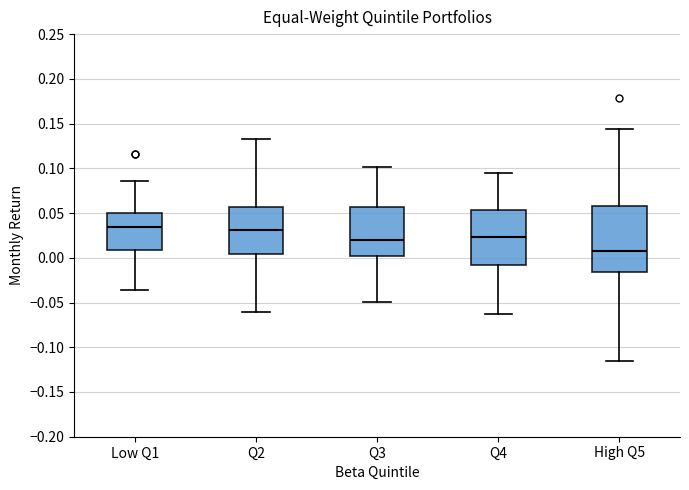

Reading left to right, read every box against the y-axis: the position of its median line, the range the box covers, and the ends of its whiskers. The values are not printed on the chart, so give them approximately, as read against the axis.

Low Q1: median 0.035, box 0.010 to 0.050, whiskers -0.035 to 0.085
Q2: median 0.030, box 0.005 to 0.055, whiskers -0.060 to 0.130
Q3: median 0.020, box 0.005 to 0.055, whiskers -0.050 to 0.100
Q4: median 0.025, box -0.010 to 0.055, whiskers -0.065 to 0.095
High Q5: median 0.005, box -0.015 to 0.060, whiskers -0.115 to 0.145